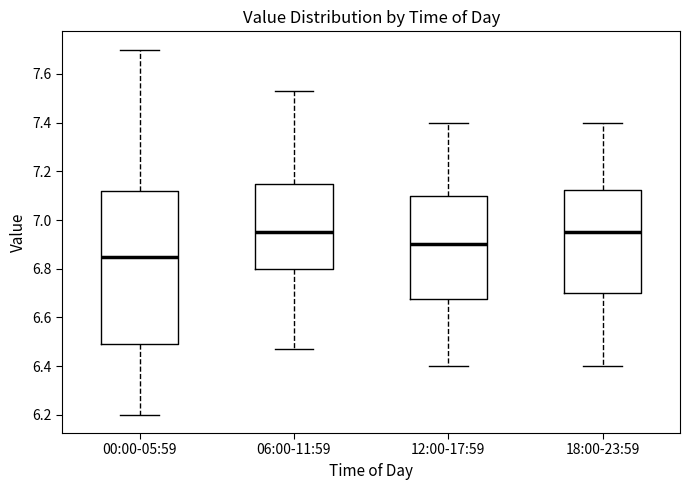

Which box has the lowest median line?

00:00-05:59